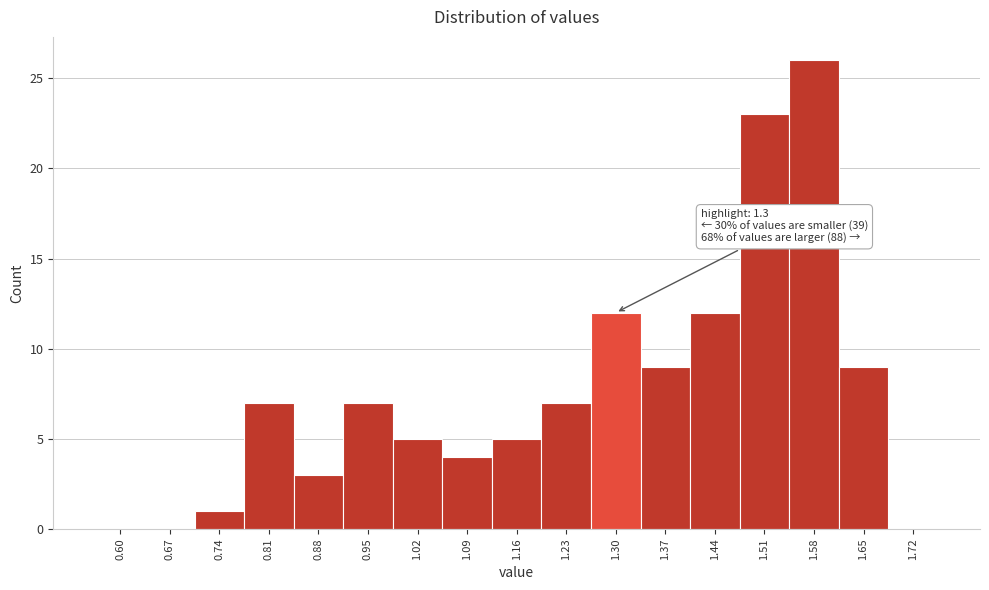

Reading left to right, extract all data points from this chart.

0.60=0	0.67=0	0.74=1	0.81=7	0.88=3	0.95=7	1.02=5	1.09=4	1.16=5	1.23=7	1.30=12	1.37=9	1.44=12	1.51=23	1.58=26	1.65=9	1.72=0